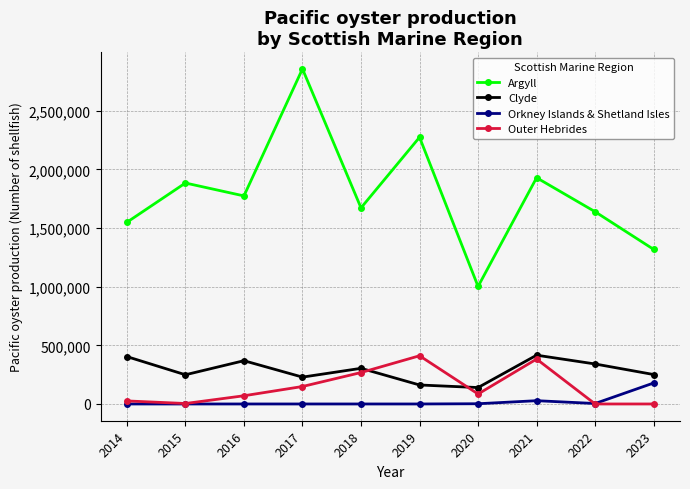

What is the maximum value for Orkney Islands & Shetland Isles?

179000